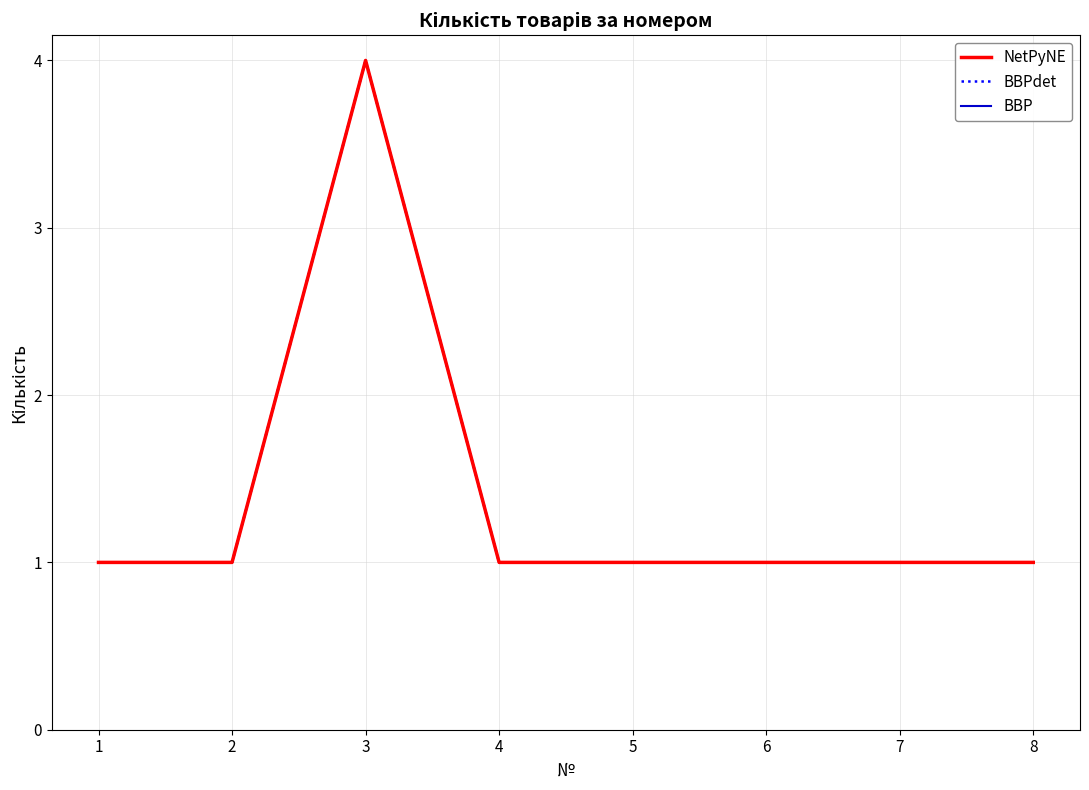

Does the chart have visible grid lines?

Yes